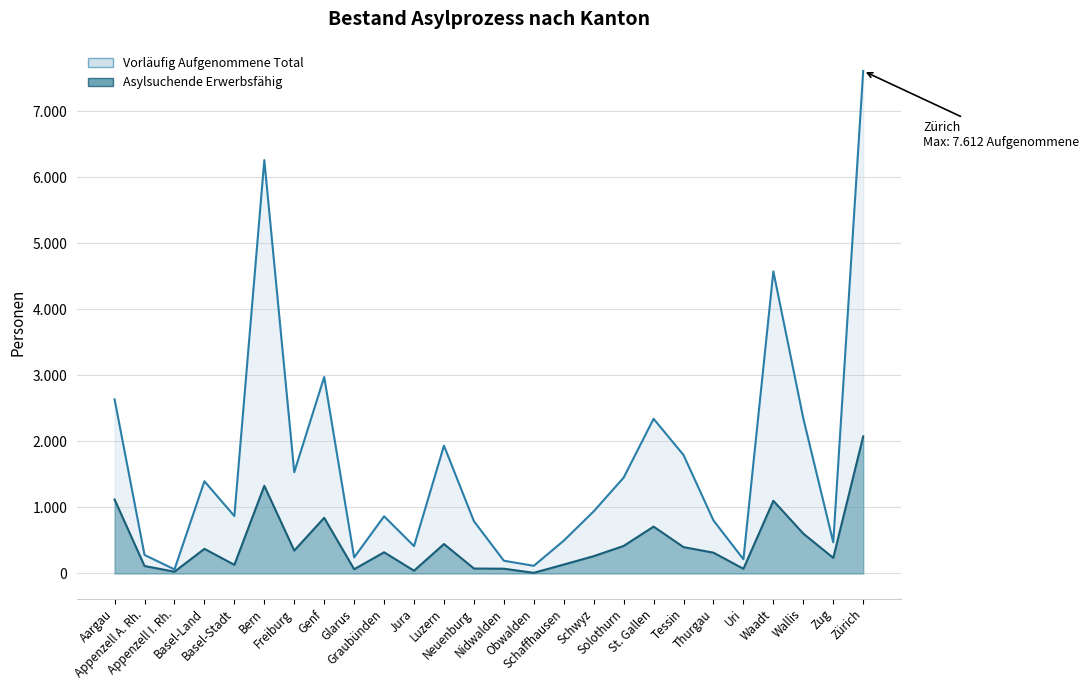

Where does the Vorläufig Aufgenommene Total series first go above 941?

Aargau